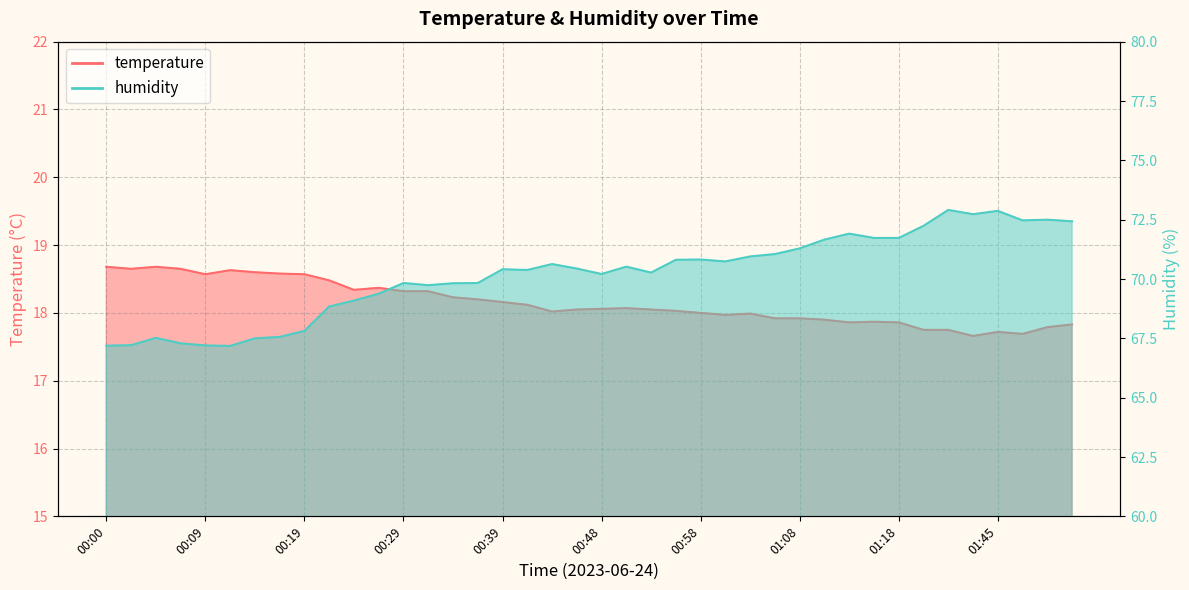

How many categories are shown in the chart?

40